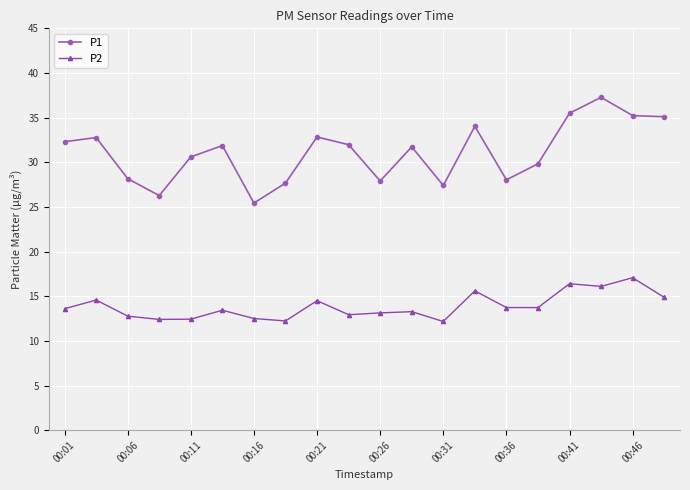

True or false: P2 has more than 1 points higher than both neighbors.

True